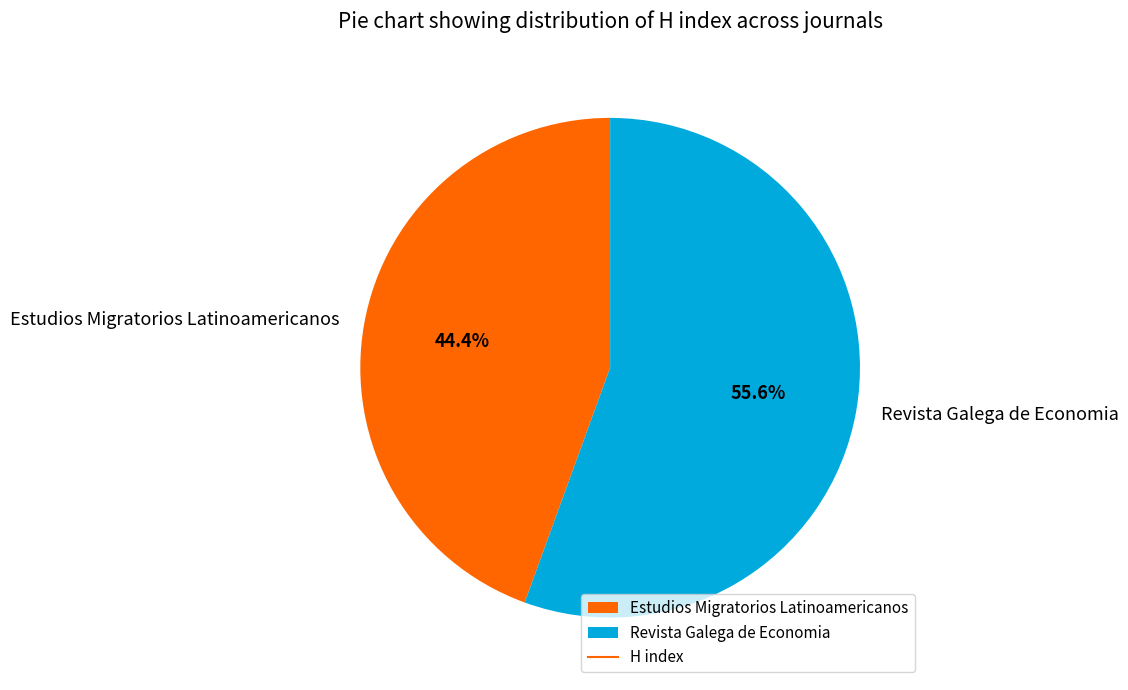

Is Revista Galega de Economia the majority of the pie?

Yes